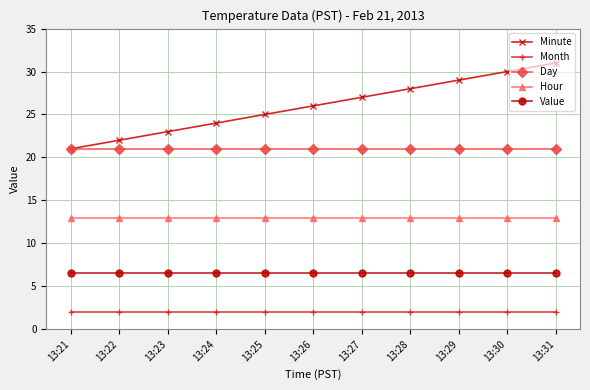

Read the Value value at 13:25.

6.5